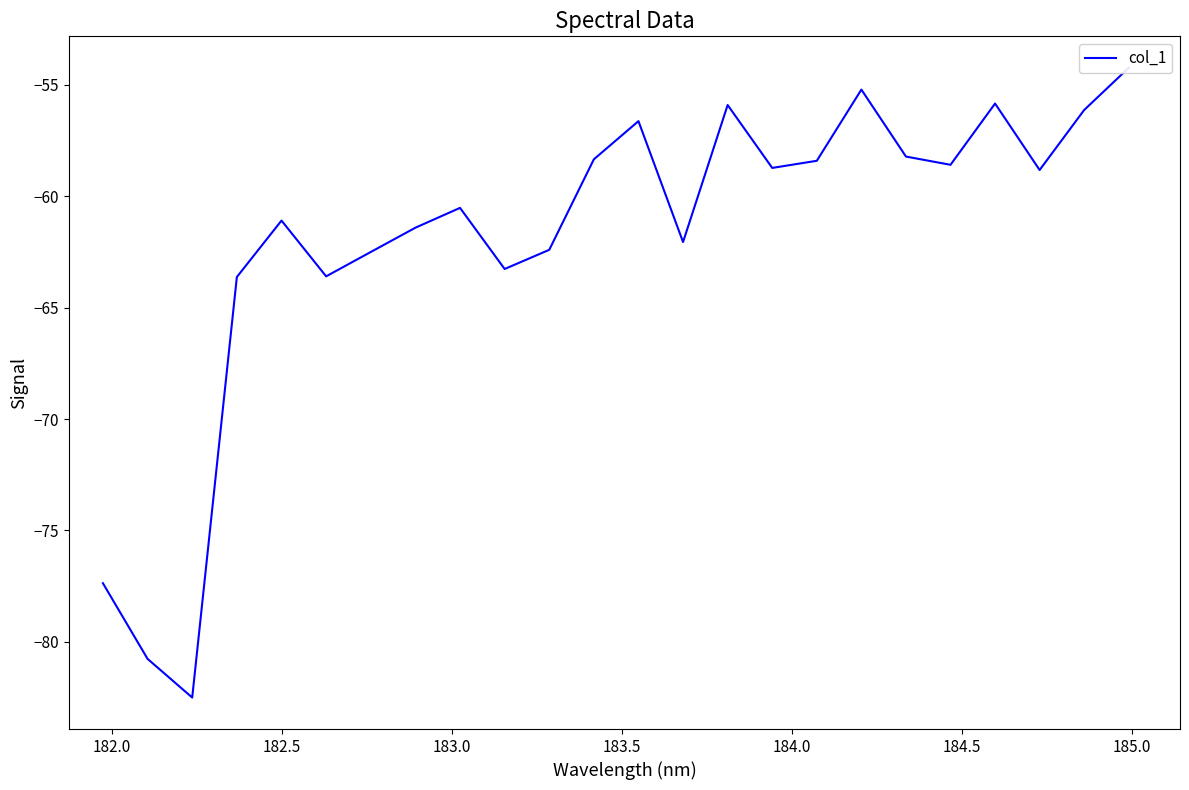

How many values are below -58?

18